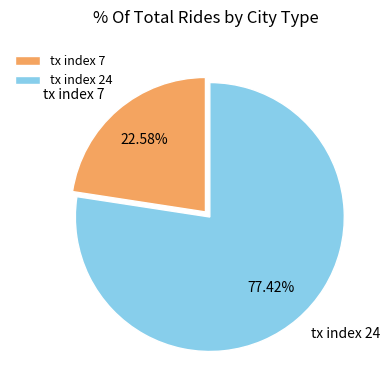

To the nearest percent, what portion does tx index 7 represent?

23%